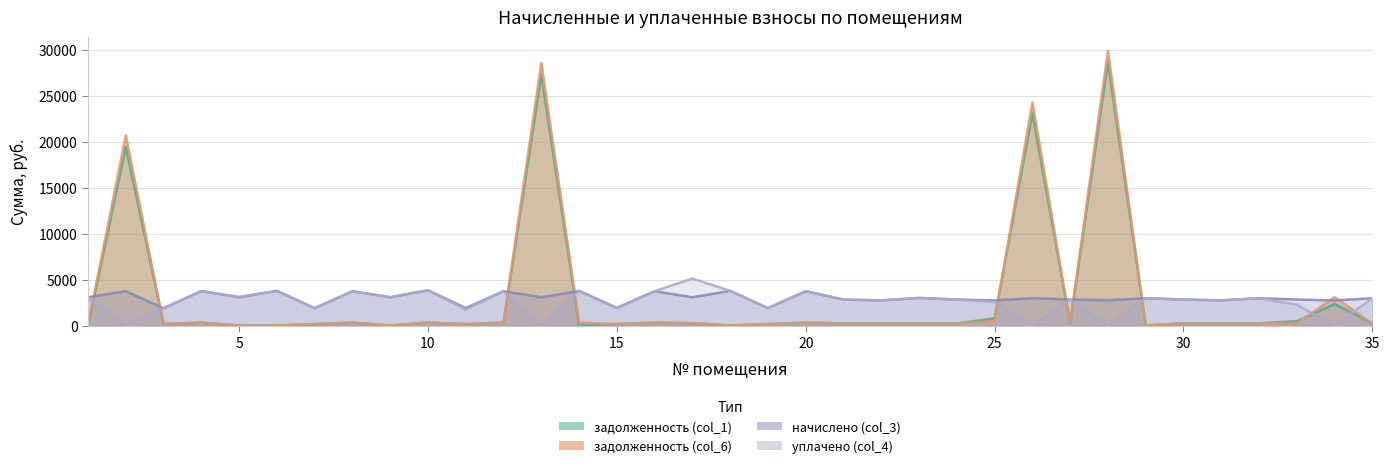

The начислено (col_3) series shows 1433.3 at 20. True or false?

False